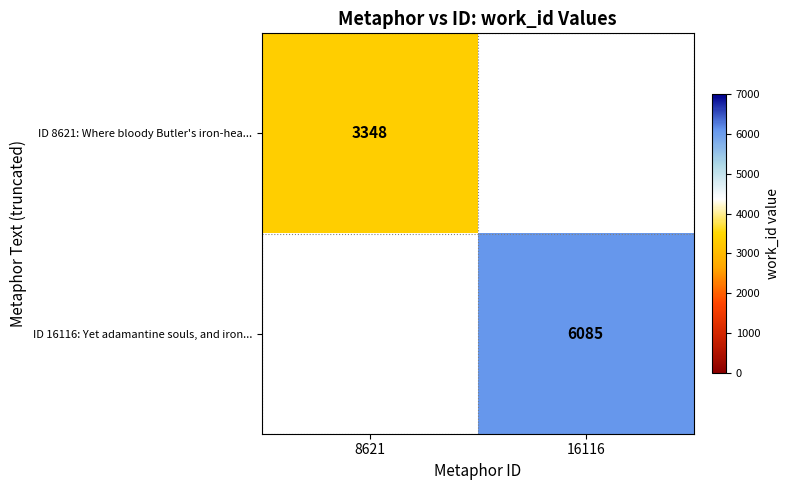

Is it true that ID 8621: Where bloody Butler's iron-hea... equals 3348 at 8621?

True